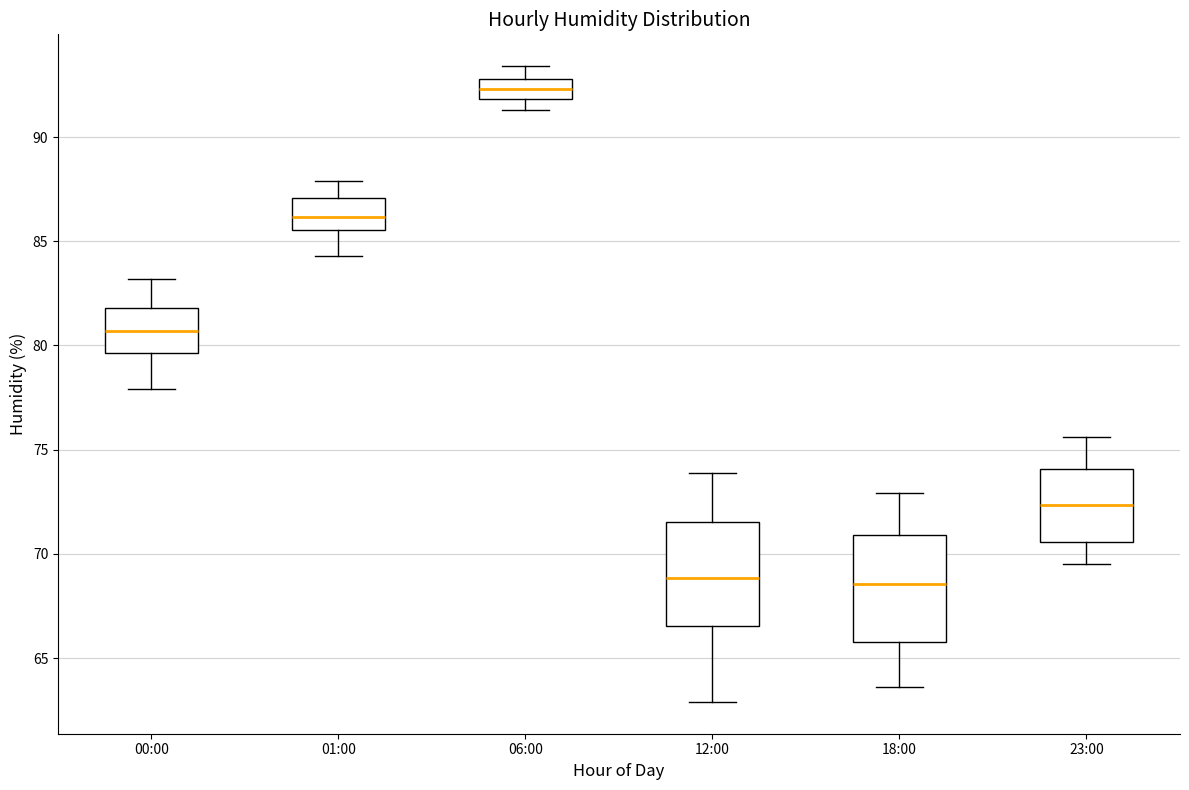

Reading left to right, transcribe this box plot: for each box, give where its median line is, the range the box spans, and where its two whiskers end, as read against the y-axis. The values are not printed on the chart, so give them approximately, as read against the axis.

00:00: median 80.5, box 79.5 to 82.0, whiskers 78.0 to 83.0
01:00: median 86.0, box 85.5 to 87.0, whiskers 84.5 to 88.0
06:00: median 92.5, box 92.0 to 93.0, whiskers 91.5 to 93.5
12:00: median 69.0, box 66.5 to 71.5, whiskers 63.0 to 74.0
18:00: median 68.5, box 66.0 to 71.0, whiskers 63.5 to 73.0
23:00: median 72.5, box 70.5 to 74.0, whiskers 69.5 to 75.5